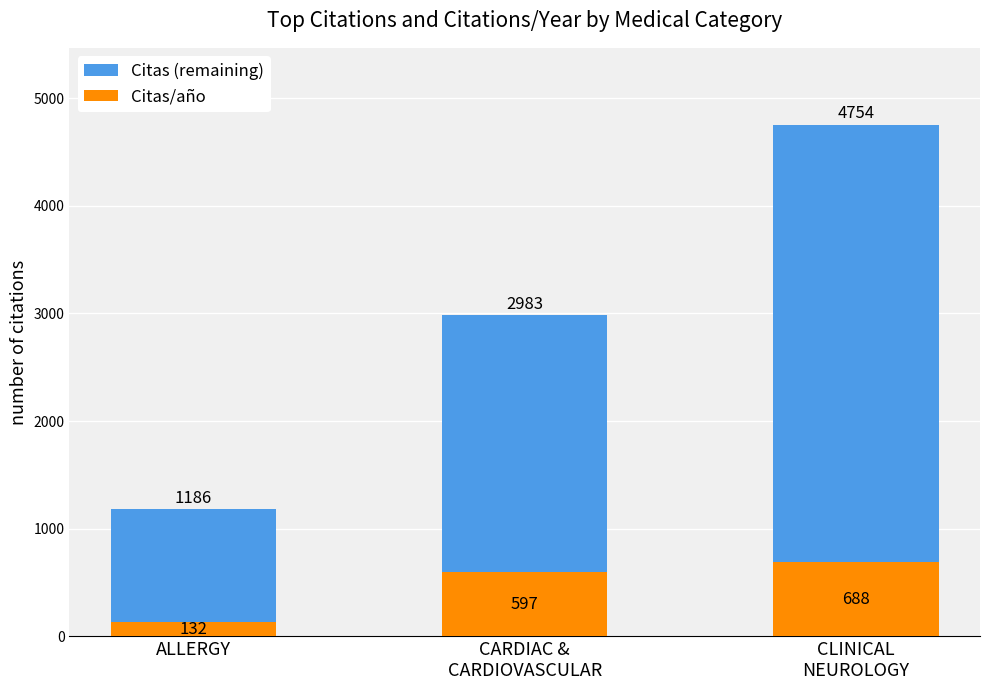

What is the highest value of the Citas/año series?

688